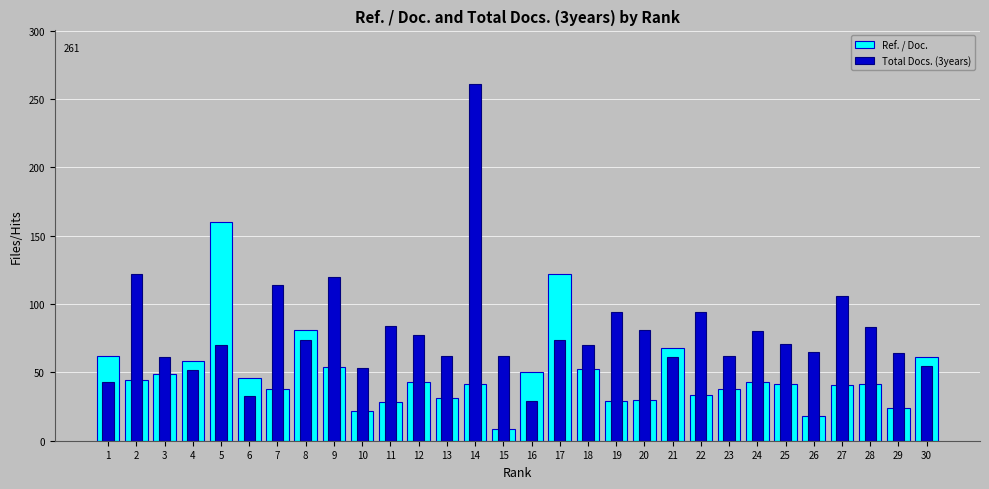

True or false: Ref. / Doc. has a value of 96.0 at 4.

False